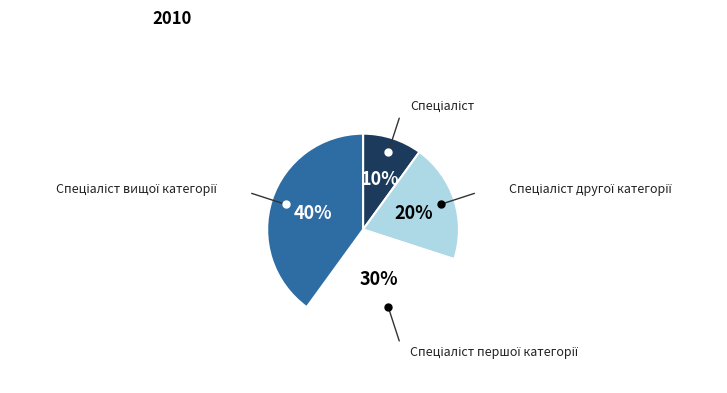

To the nearest percent, what is the average slice percentage?

25%